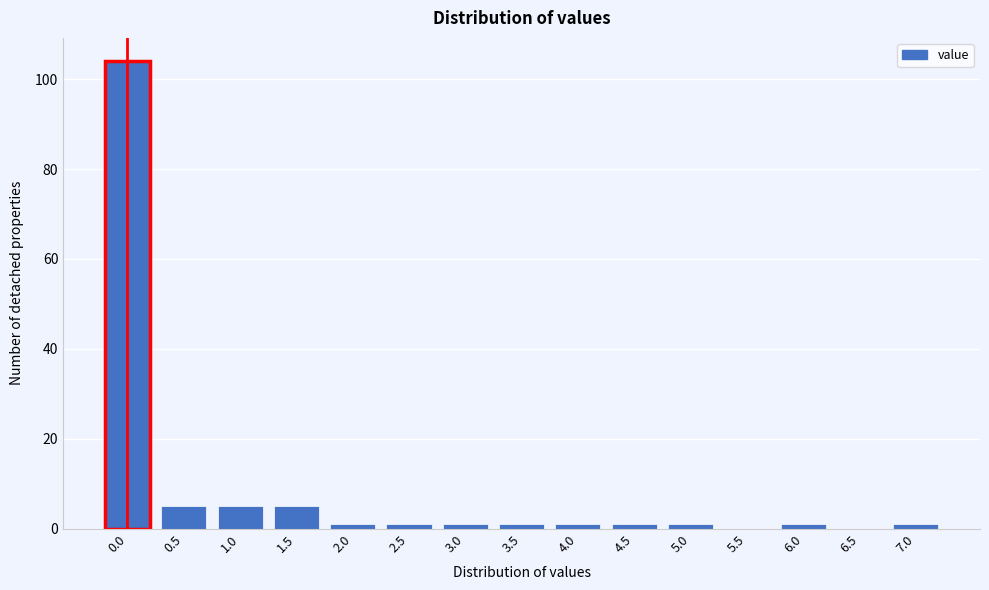

Reading right to left, extract all data points from this chart.

7.0=1	6.5=0	6.0=1	5.5=0	5.0=1	4.5=1	4.0=1	3.5=1	3.0=1	2.5=1	2.0=1	1.5=5	1.0=5	0.5=5	0.0=104